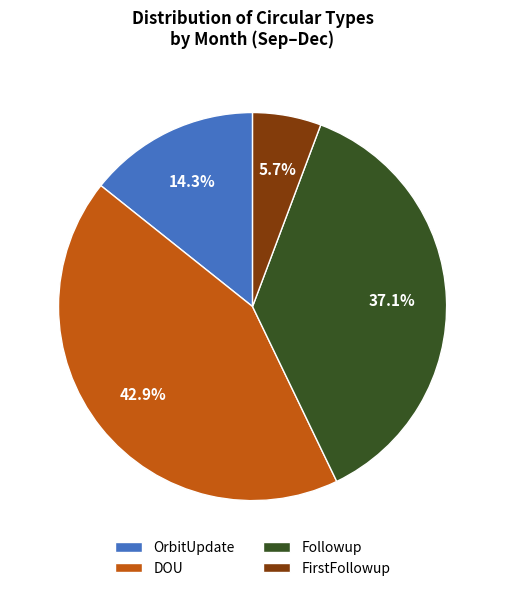

What percentage is NOT represented by DOU?

57.1%